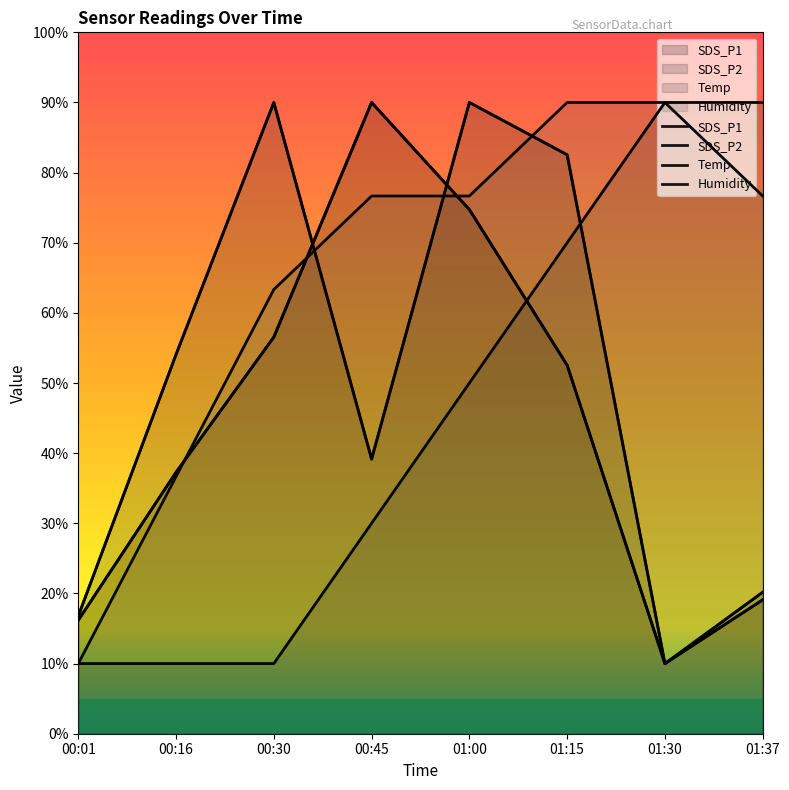

Reading left to right, transcribe all the data shown in this chart.

SDS_P1: 00:01=16.2	00:16=37.3	00:30=56.5	00:45=90.0	01:00=74.7	01:15=52.5	01:30=10.0	01:37=19.1
SDS_P2: 00:01=16.8	00:16=54.1	00:30=90.0	00:45=39.2	01:00=90.0	01:15=82.5	01:30=10.0	01:37=20.2
Temp: 00:01=10.0	00:16=10.0	00:30=10.0	00:45=30.0	01:00=50.0	01:15=70.0	01:30=90.0	01:37=90.0
Humidity: 00:01=10.0	00:16=36.7	00:30=63.3	00:45=76.7	01:00=76.7	01:15=90.0	01:30=90.0	01:37=76.7